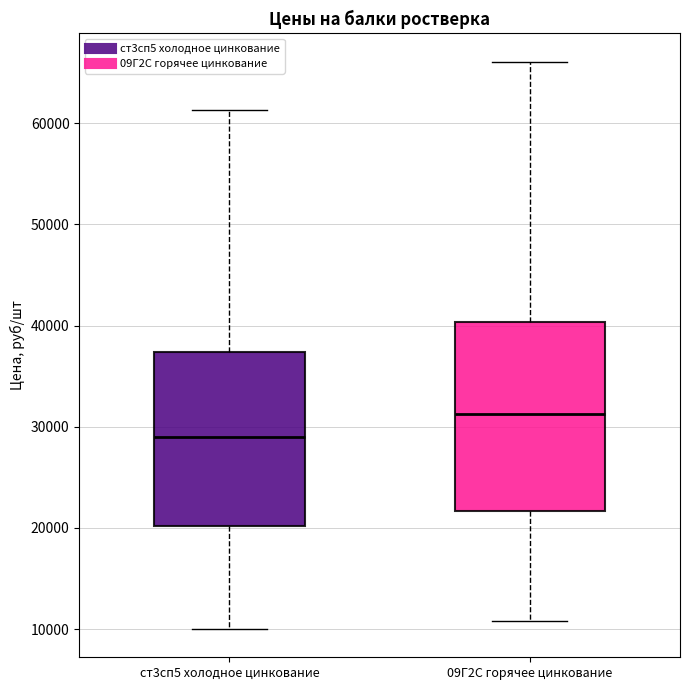

Comparing the boxes themselves (not the whiskers), which one is the tallest?

09Г2С горячее цинкование